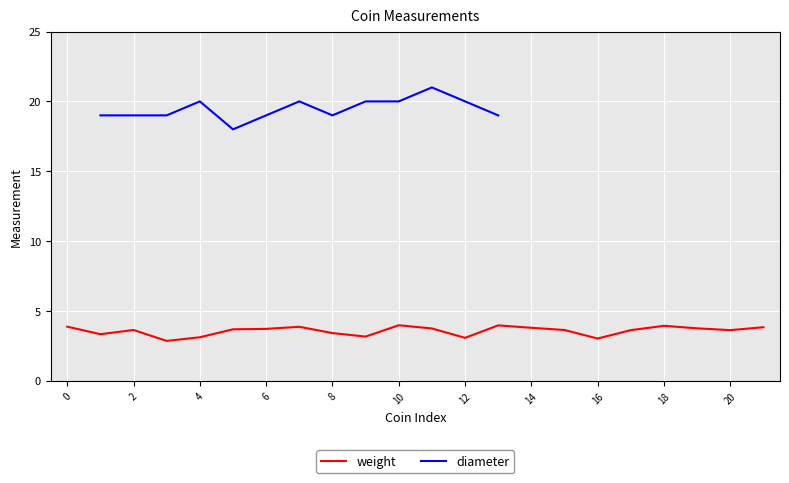

What is the maximum value for weight?

4.0